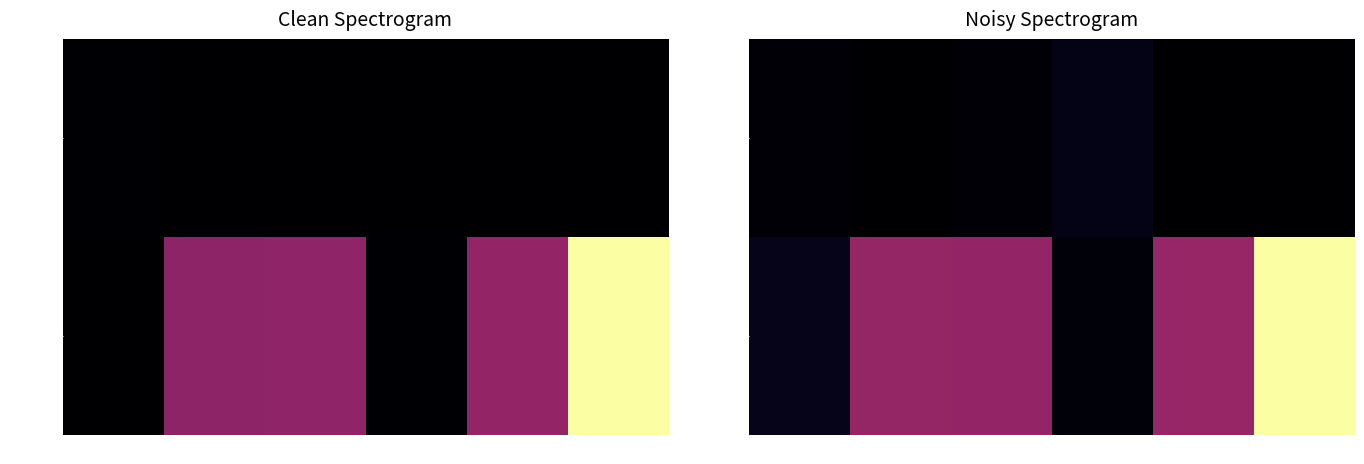

What is the sum of all 2902209 values?

2322.8